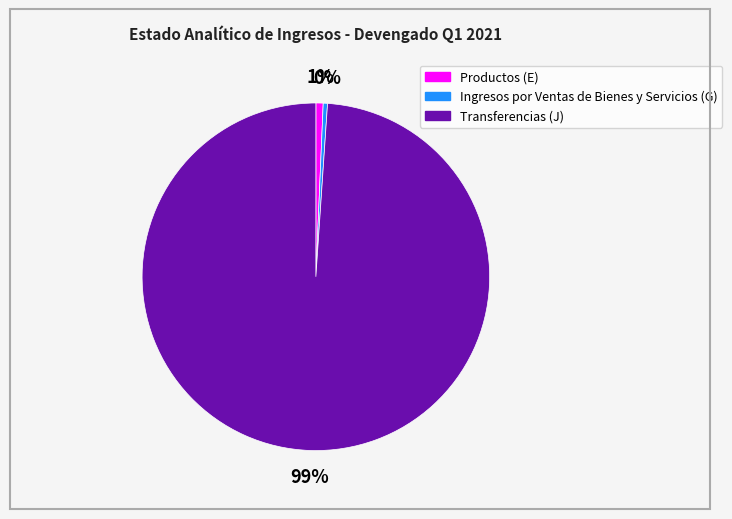

To the nearest percent, what percentage of the pie is Transferencias (J)?

99%